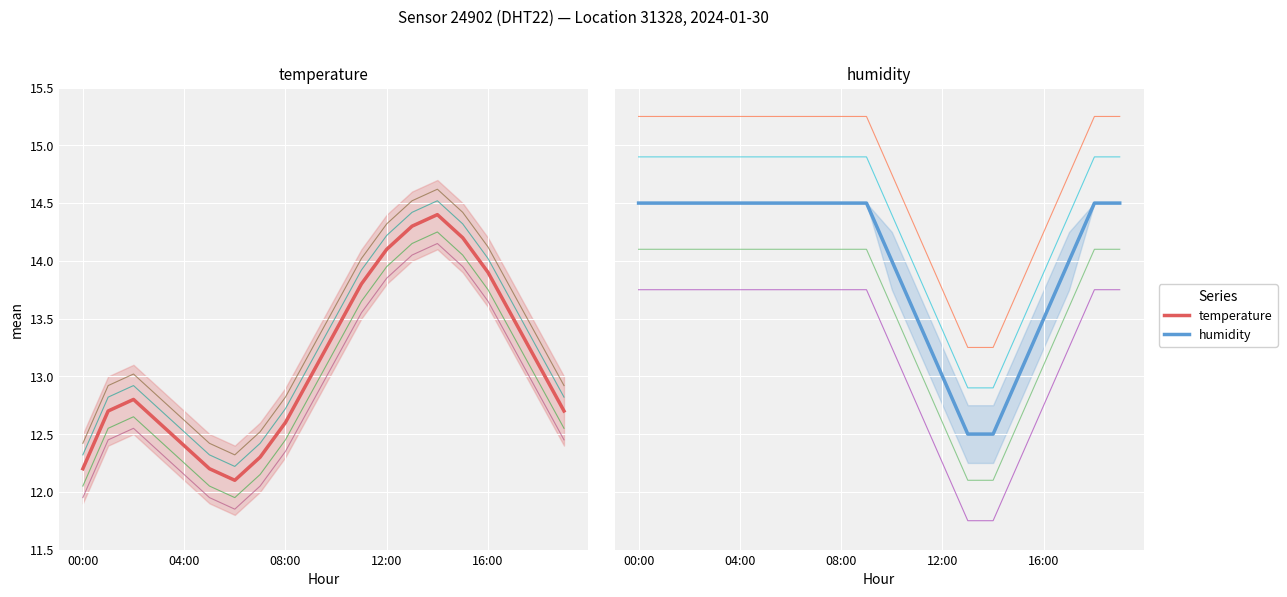

Which series has the largest total across all categories?

humidity